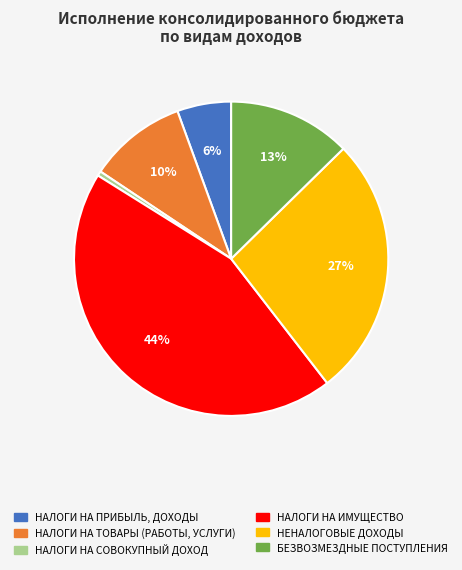

The НЕНАЛОГОВЫЕ ДОХОДЫ slice represents 27% of the pie. True or false?

True